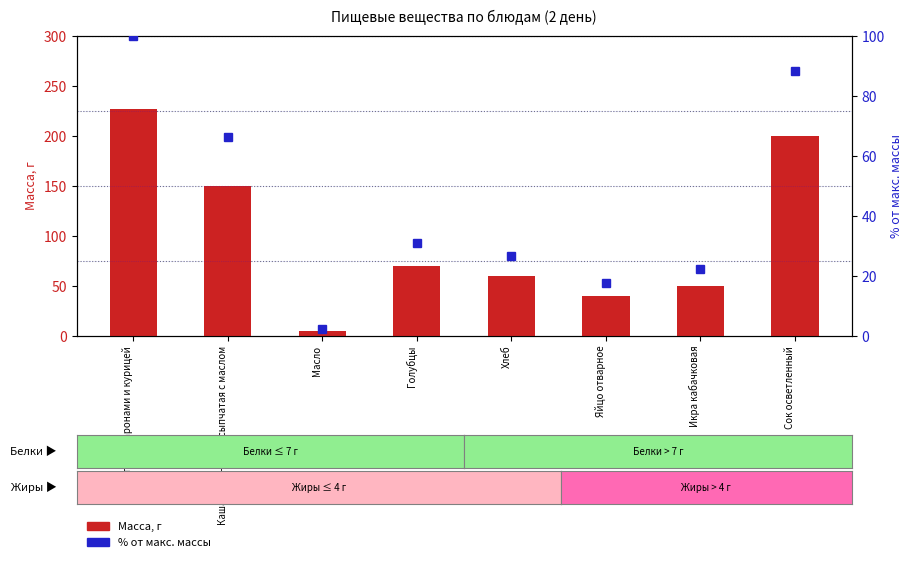

Reading right to left, what are all the values shown in this chart?

Масса, г: 200.0	50.0	40.0	60.0	70.0	5.0	150.0	227.0
% от макс. массы: 88.1	22.0	17.6	26.4	30.8	2.2	66.1	100.0